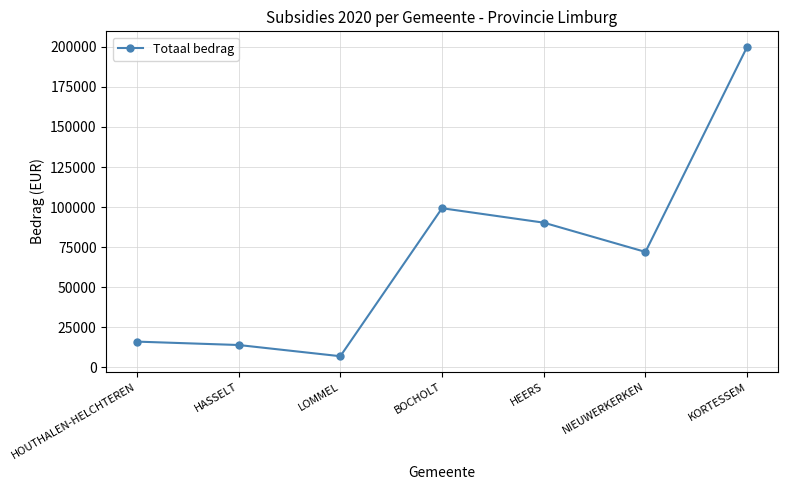

The value at KORTESSEM is 325008.5. True or false?

False